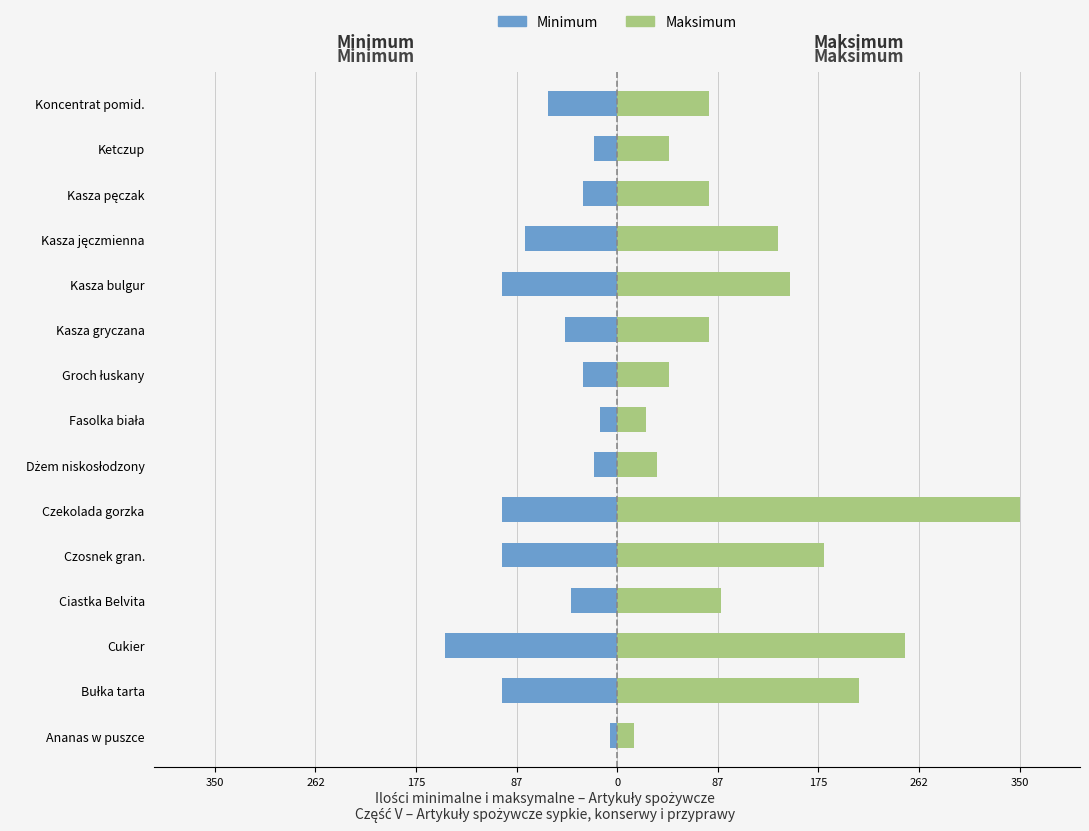

Which series changed the most between Ananas w puszce and Dżem niskosłodzony?

Maksimum